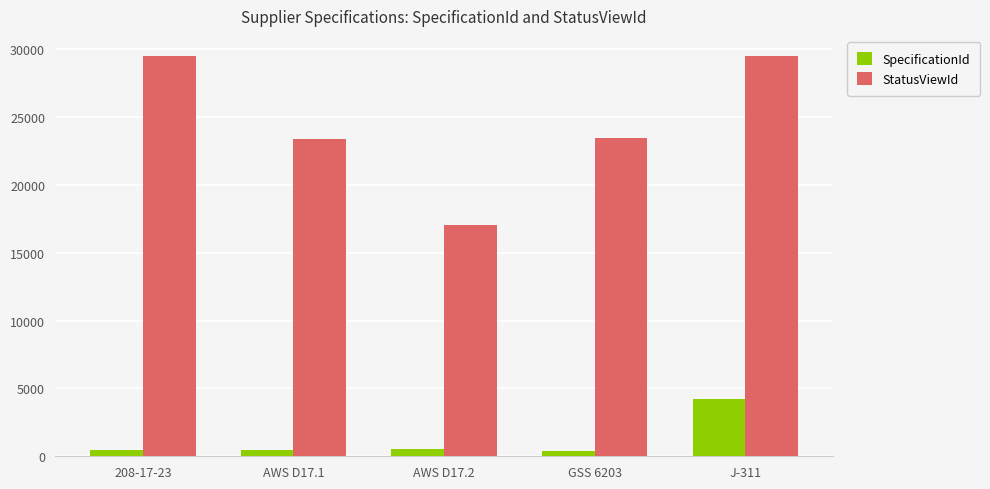

At which label does StatusViewId reach its minimum?

AWS D17.2